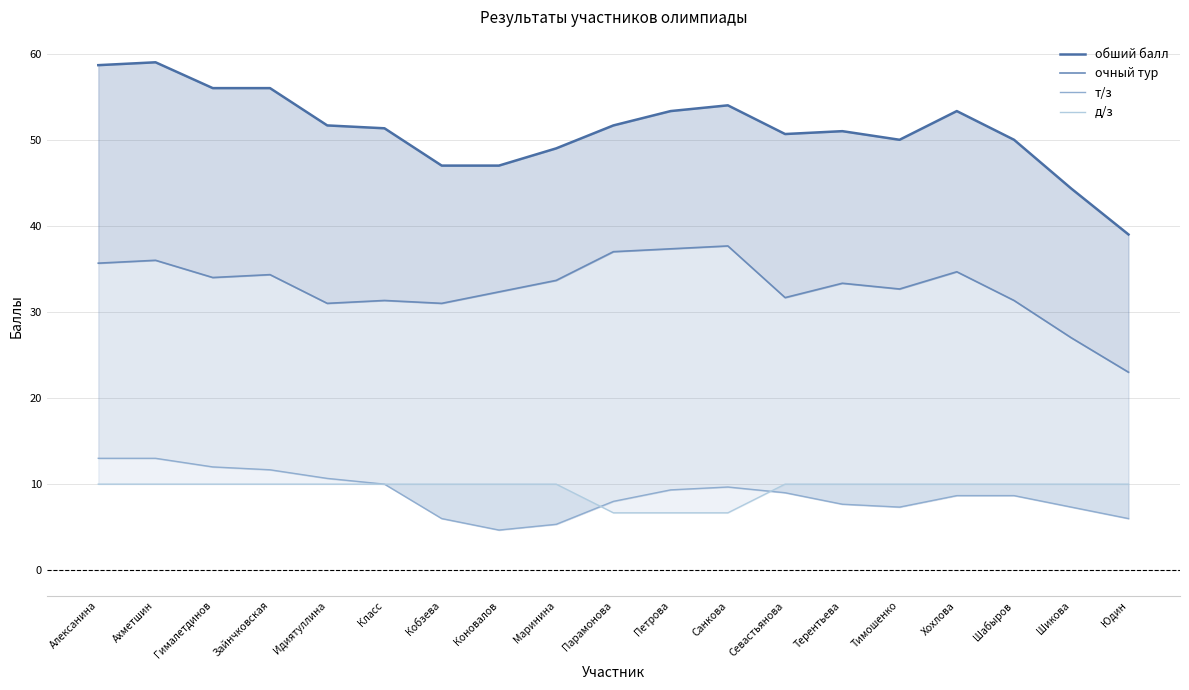

What is the total value across all series at Класс?

102.7